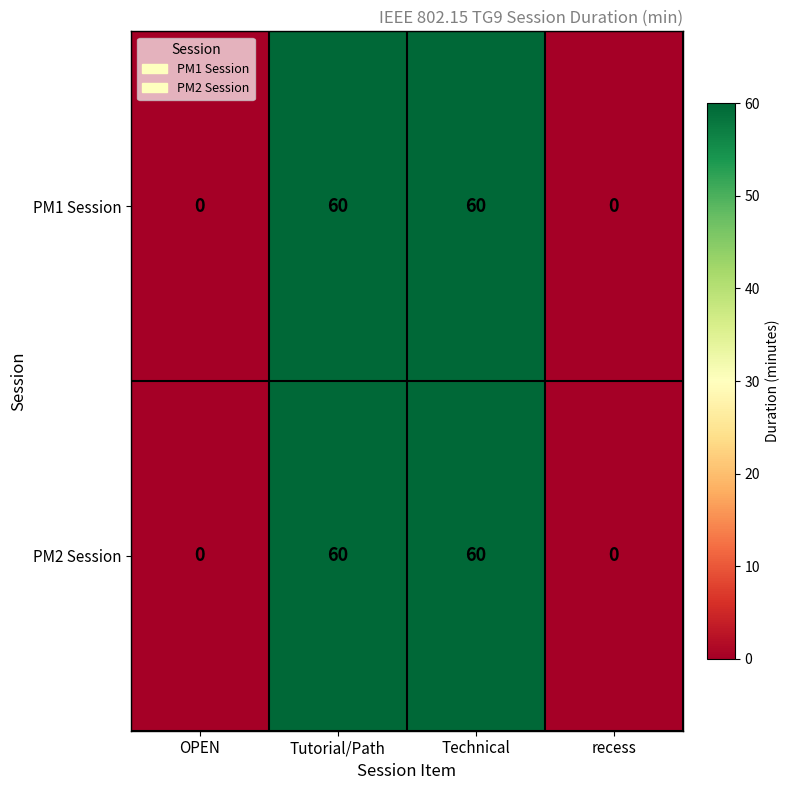

Reading left to right, what are all the values shown in this chart?

PM1 Session: 0	60	60	0
PM2 Session: 0	60	60	0